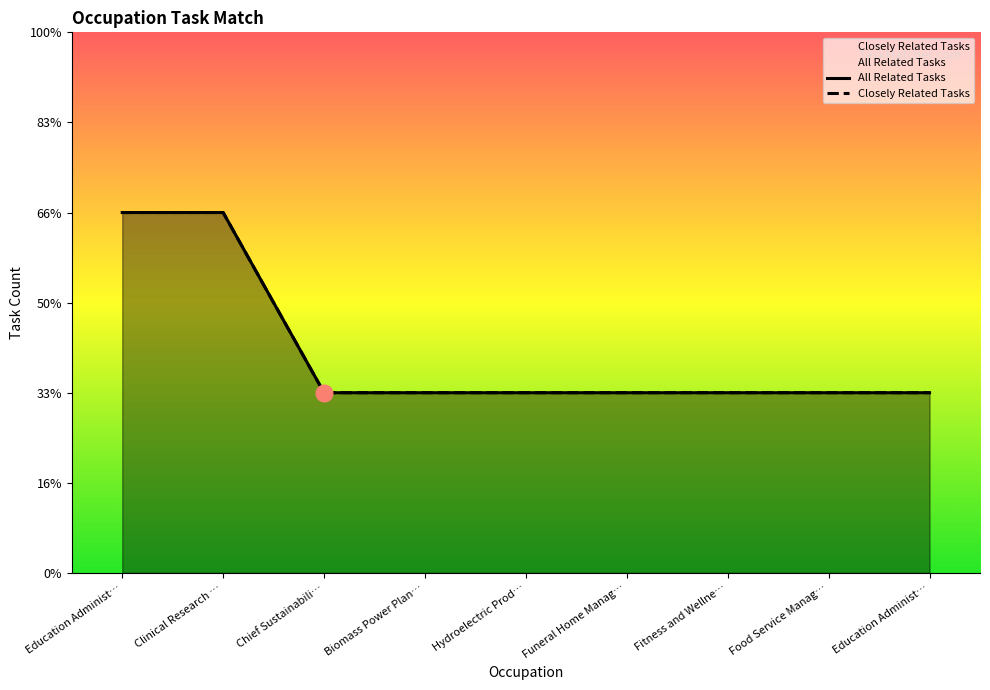

What is the approximate value of Closely Related Tasks at Clinical Research …?

2